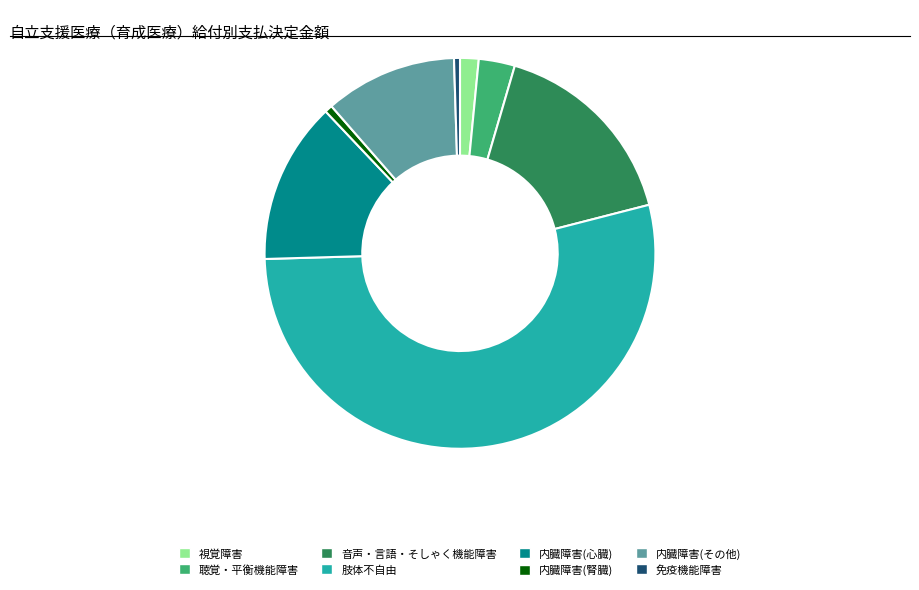

Approximately how many times larger is the value at 肢体不自由 compared to 内臓障害(腎臓)?

84.1